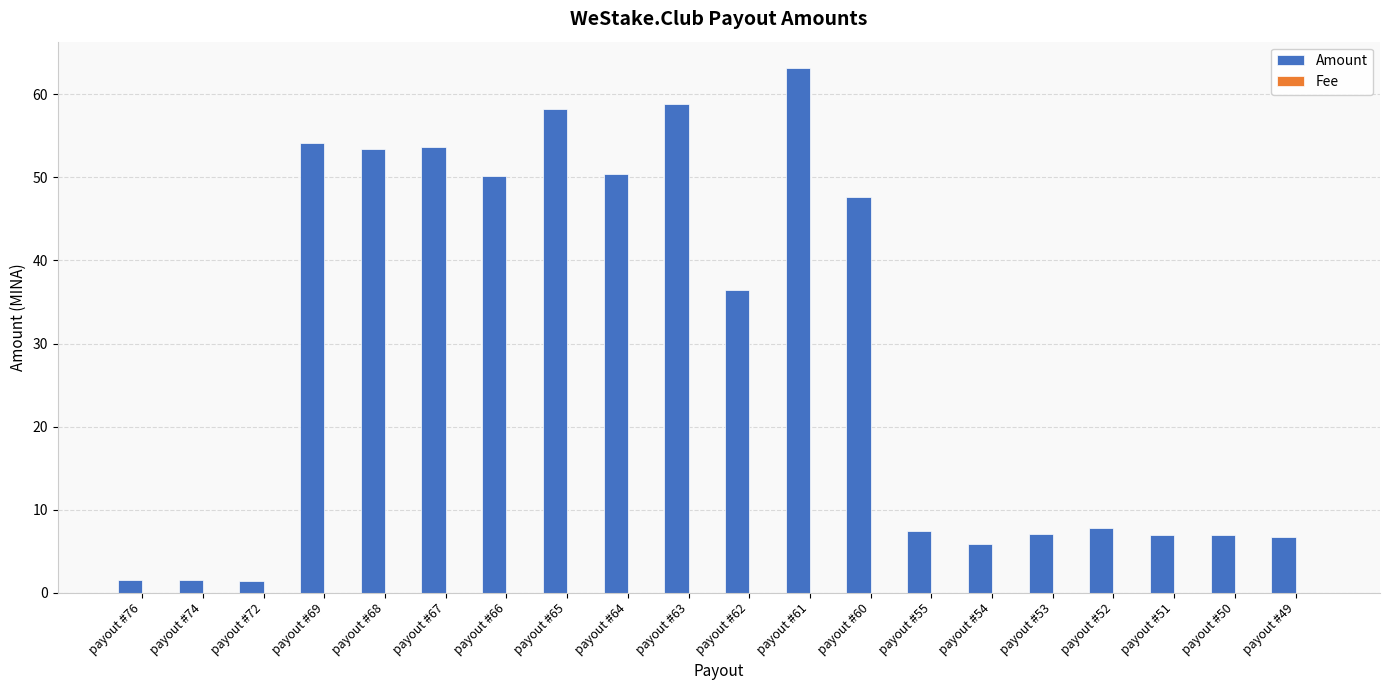

What is the difference between the Amount values at payout #68 and payout #74?

51.8